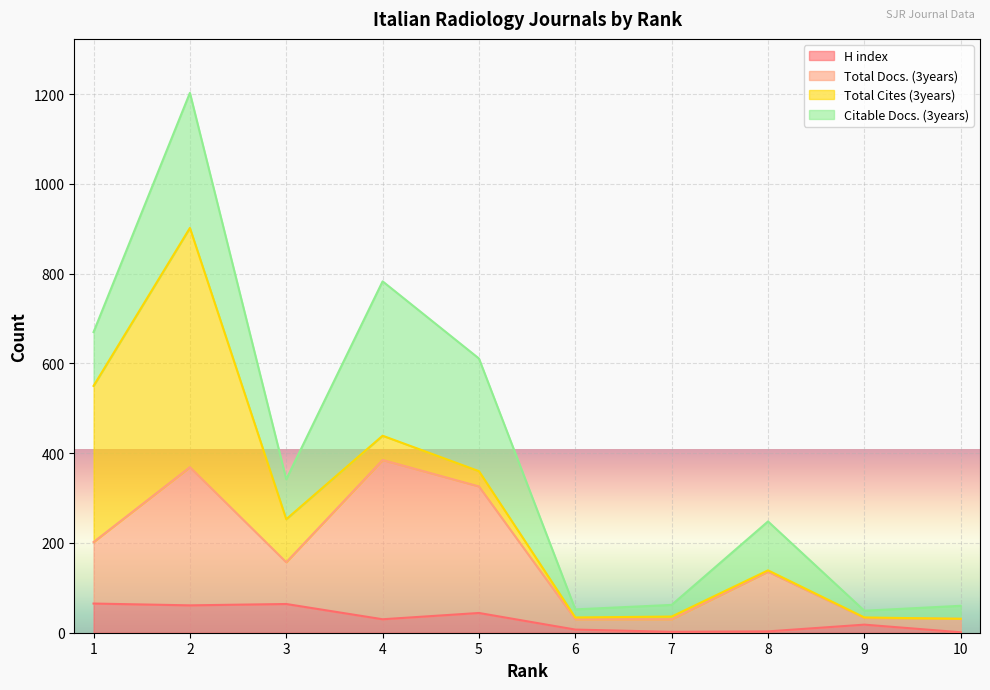

The value of Total Docs. (3years) at 7 is 11. True or false?

False